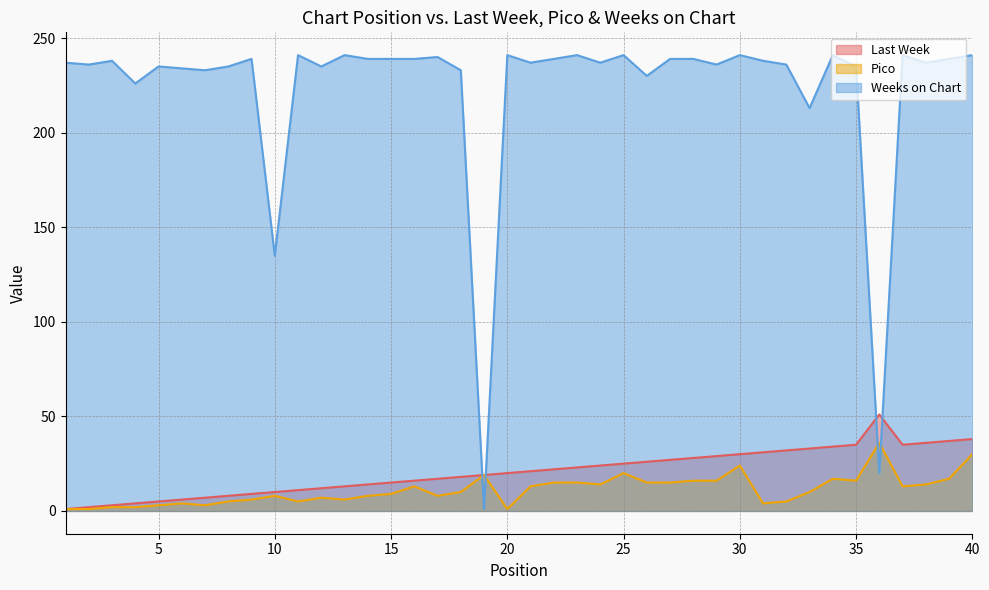

What is the difference between the Last Week values at 16 and 20?

4